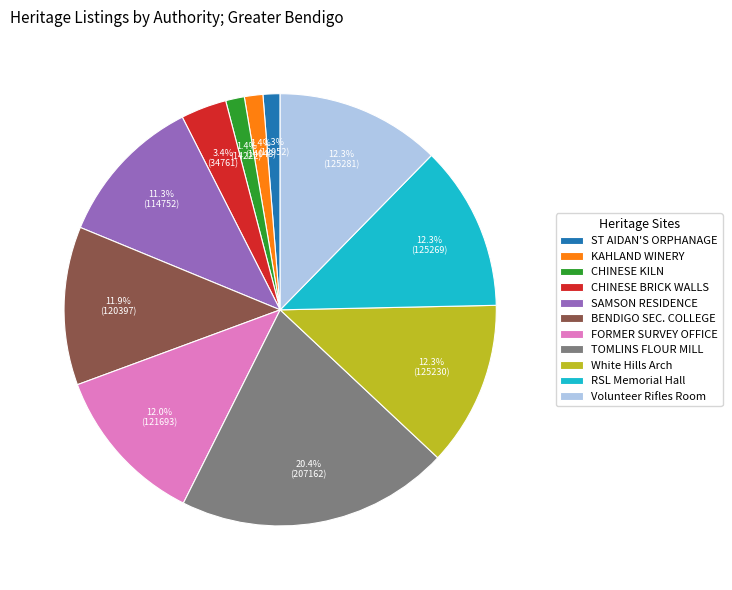

Between White Hills Arch and TOMLINS FLOUR MILL, which is larger?

TOMLINS FLOUR MILL